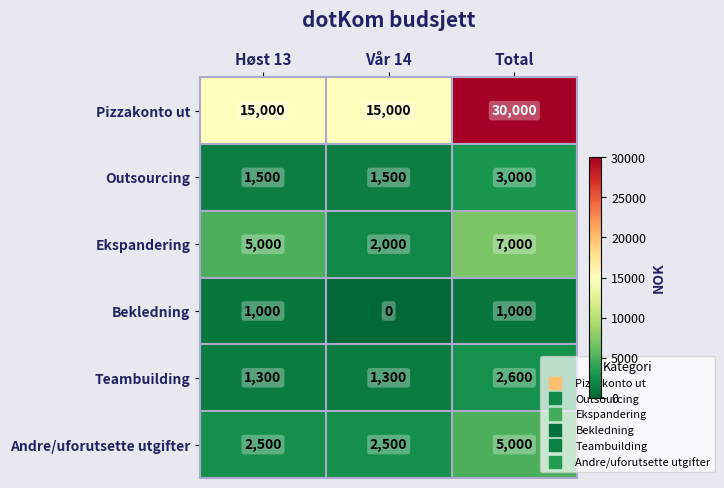

The Pizzakonto ut series shows 15000 at Høst 13. True or false?

True